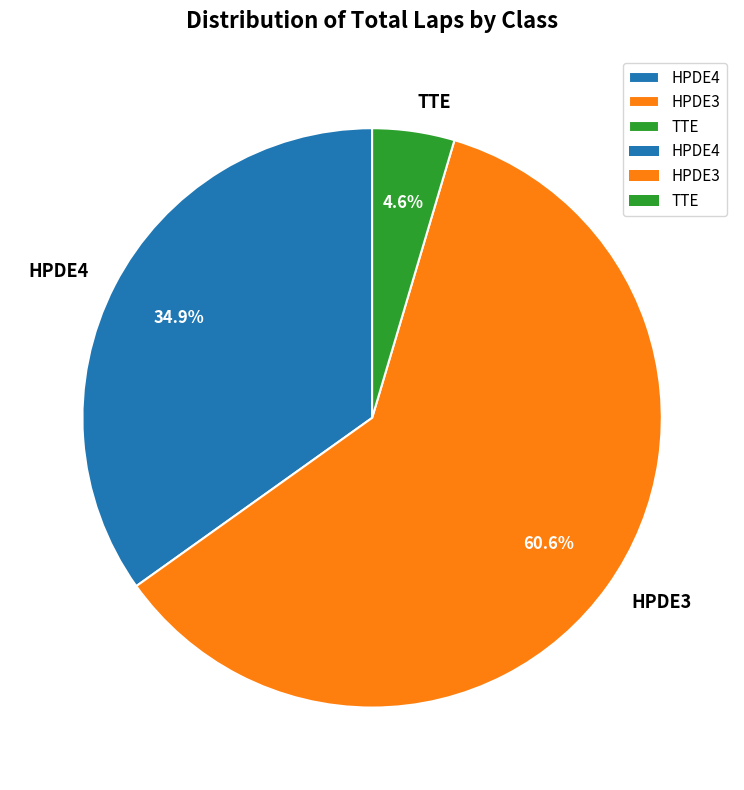

True or false: HPDE3 accounts for 49% of the total.

False